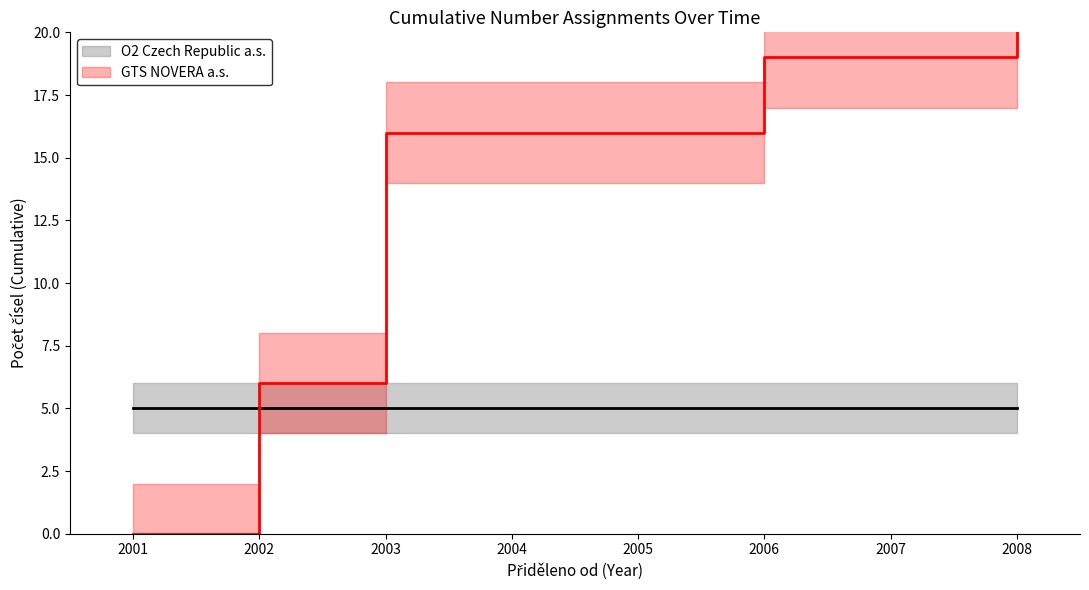

True or false: O2 Czech Republic a.s. and GTS NOVERA a.s. cross at least once.

True